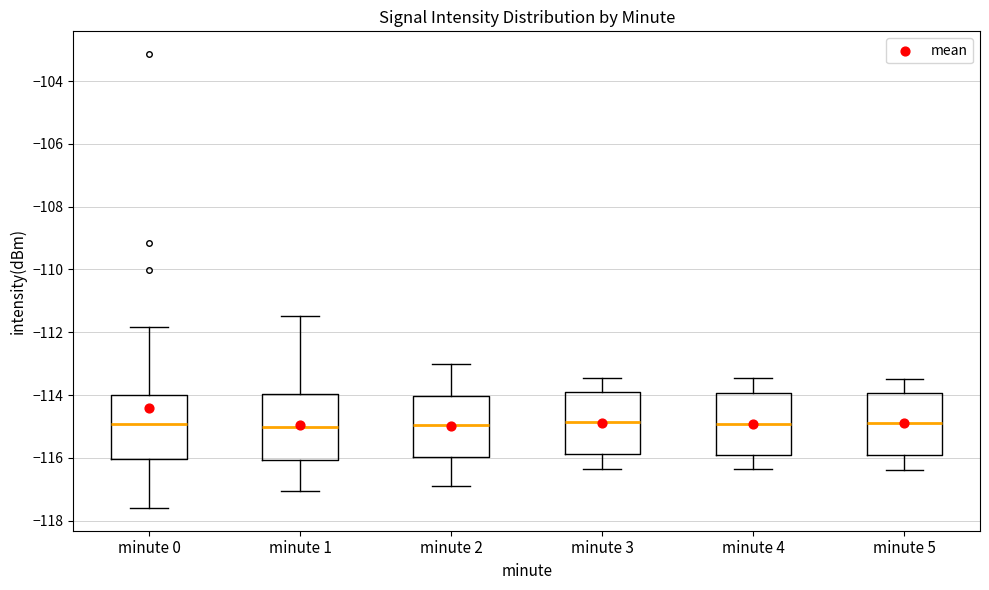

Reading left to right, read every box against the y-axis: the position of its median line, the range the box covers, and the ends of its whiskers. The values are not printed on the chart, so give them approximately, as read against the axis.

minute 0: median -115.0, box -116.0 to -114.0, whiskers -117.6 to -111.8
minute 1: median -115.0, box -116.0 to -114.0, whiskers -117.0 to -111.4
minute 2: median -115.0, box -116.0 to -114.0, whiskers -116.8 to -113.0
minute 3: median -114.8, box -115.8 to -113.8, whiskers -116.4 to -113.4
minute 4: median -115.0, box -116.0 to -114.0, whiskers -116.4 to -113.4
minute 5: median -114.8, box -115.8 to -114.0, whiskers -116.4 to -113.4